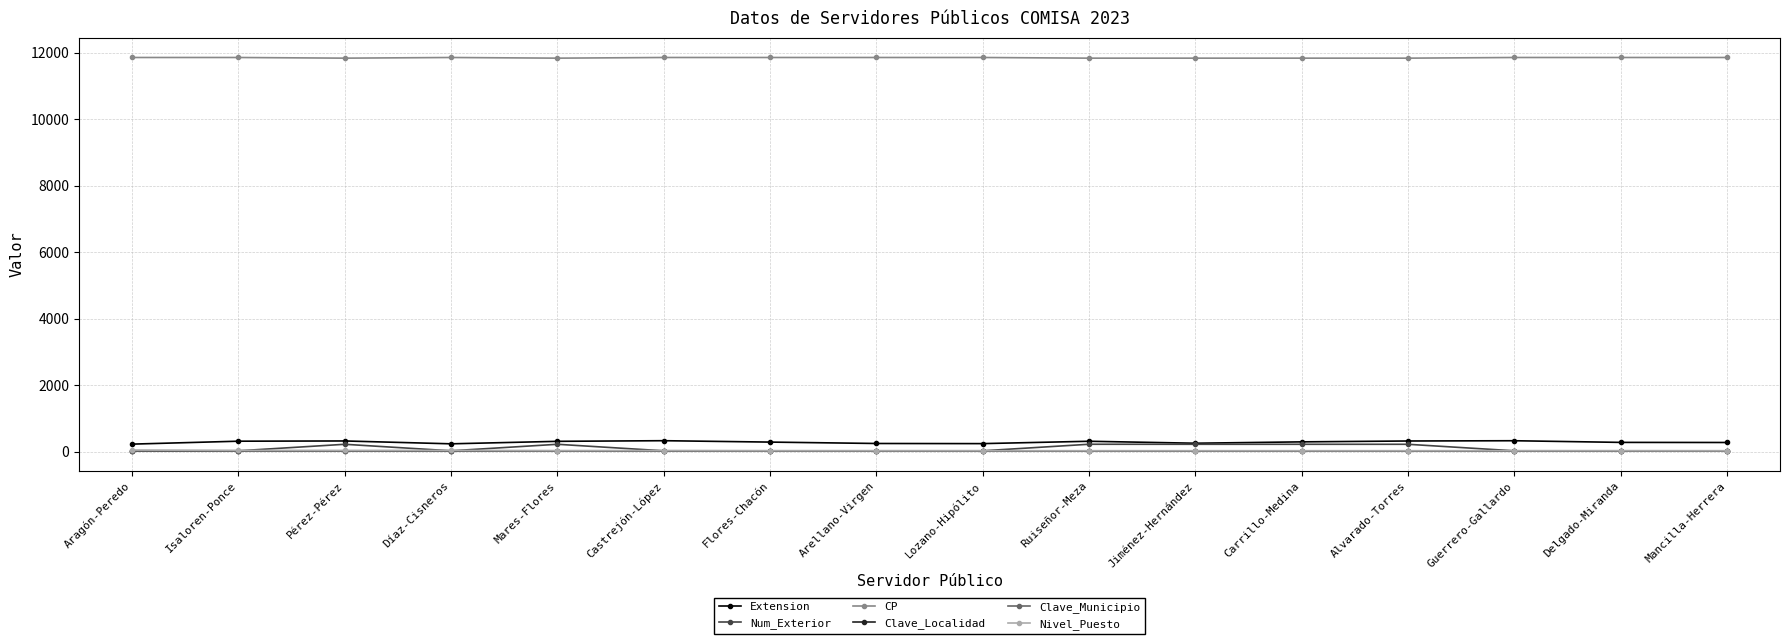

Is the value of Extension at Carrillo-Medina greater than the value of Clave_Municipio at Lozano-Hipólito?

Yes